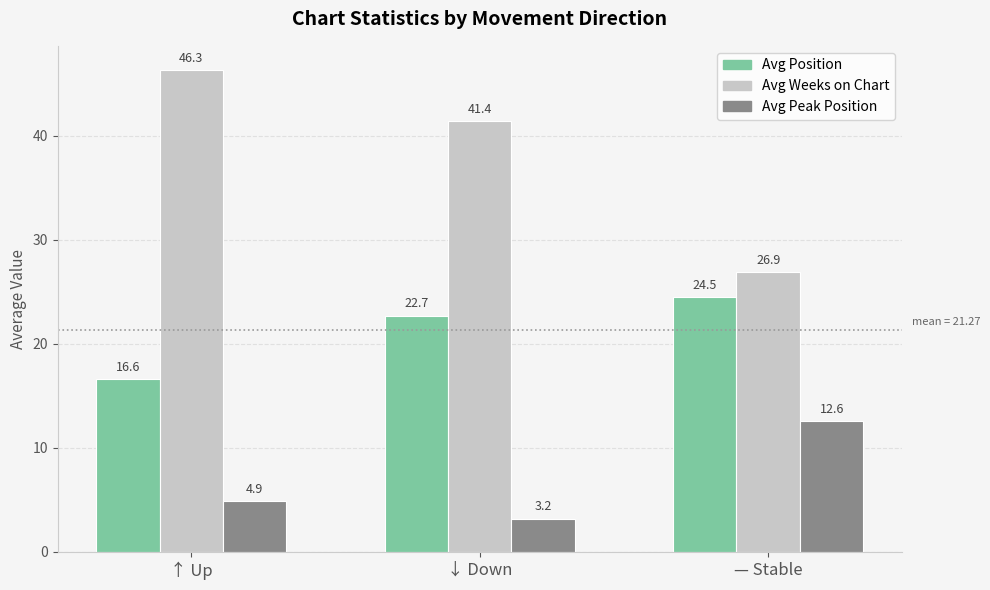

What is the difference between the Avg Weeks on Chart values at — Stable and ↓ Down?

14.5